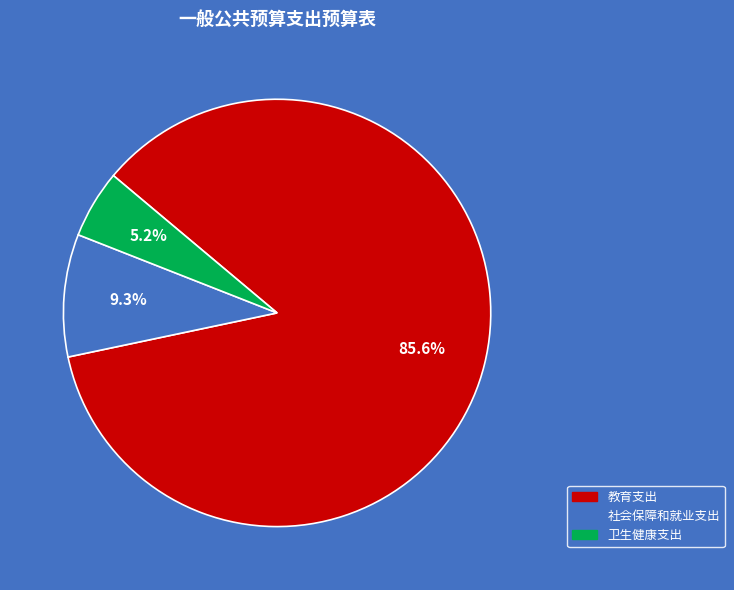

To the nearest percent, what portion does 教育支出 represent?

86%